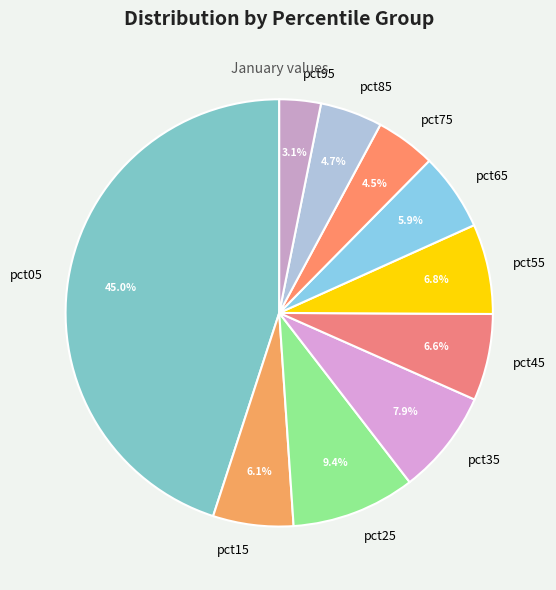

To the nearest percent, what is the difference between the pct95 and pct05 slice percentages?

42%